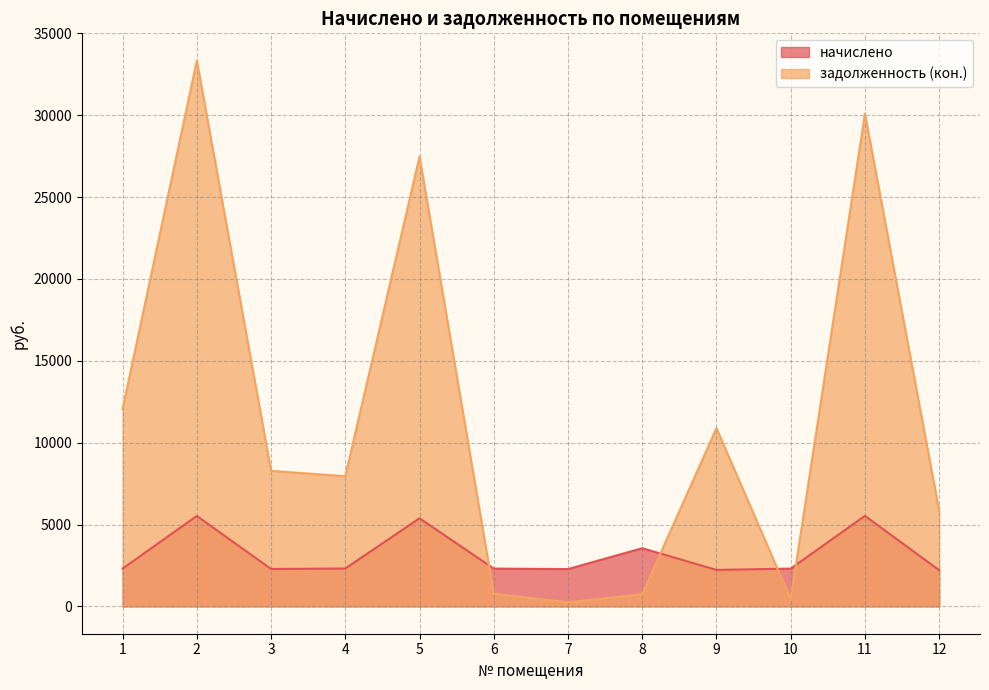

Reading right to left, what are all the values shown in this chart?

начислено: 2214.7	5531.7	2311.7	2230.0	3556.8	2281.1	2311.7	5383.7	2316.8	2286.2	5526.5	2311.7
задолженность (кон.): 5824.5	30088.2	441.7	10889.2	744.3	252.7	769.8	27473.4	7953.0	8281.4	33338.0	12058.7